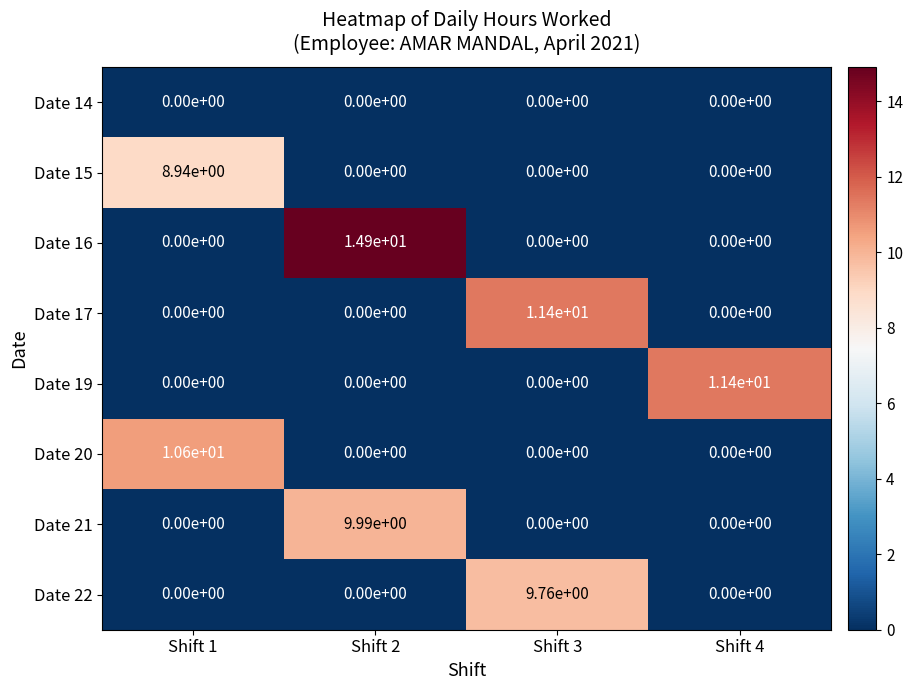

True or false: Date 16 has a value of 10.2 at Shift 1.

False